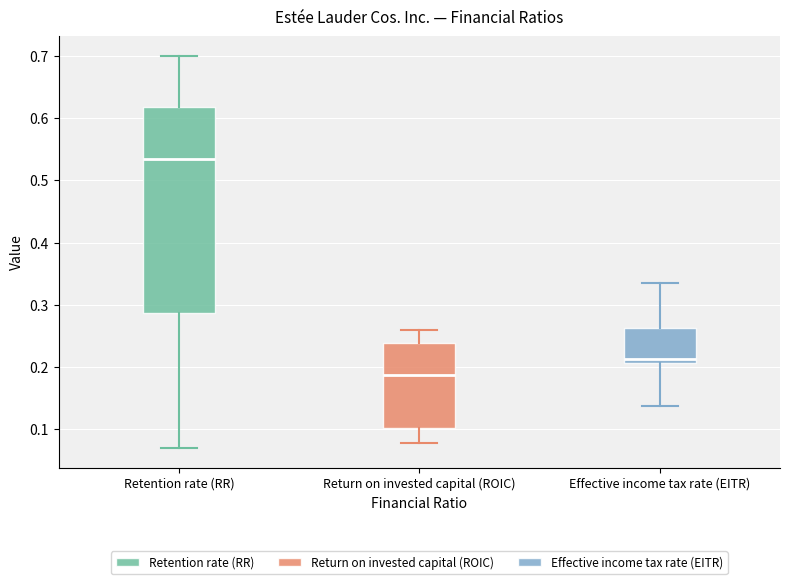

Comparing the boxes themselves (not the whiskers), which one is the tallest?

Retention rate (RR)